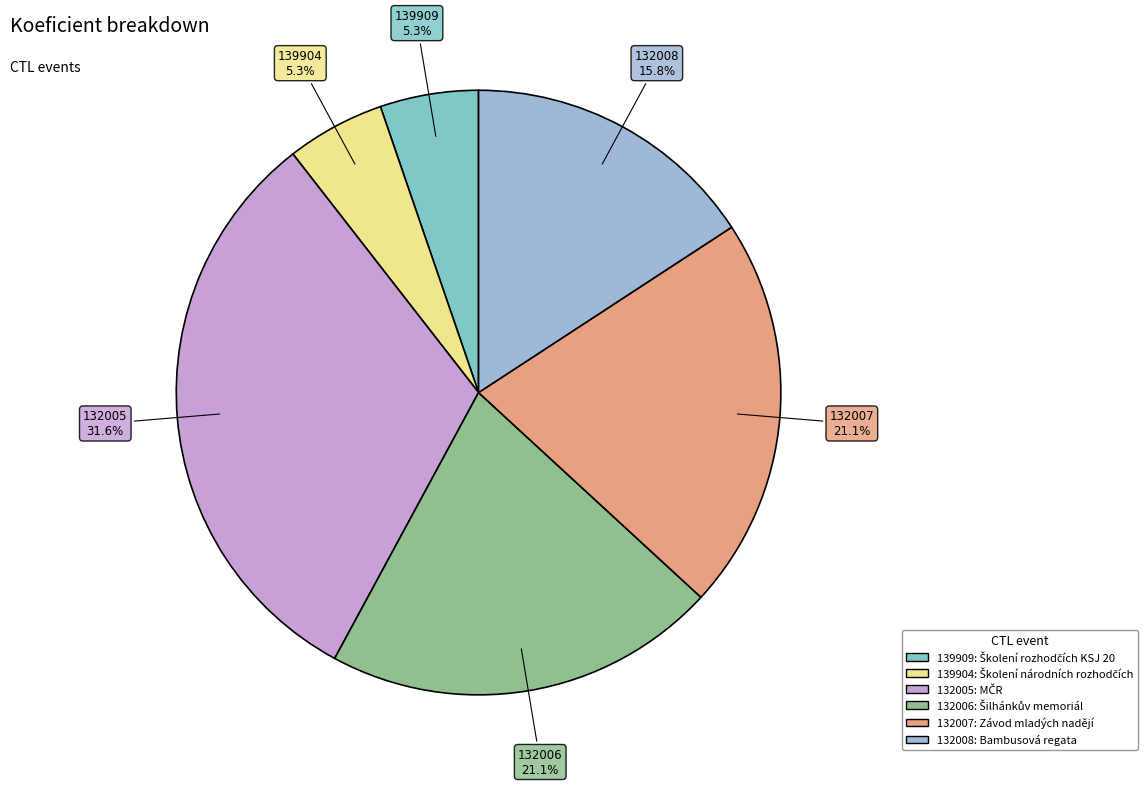

Is there a majority slice in this chart?

No